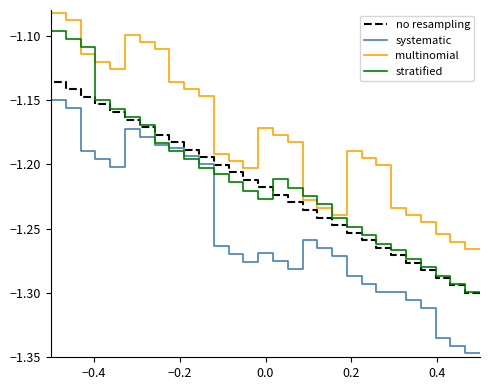

What is the smallest value displayed?

-1.3